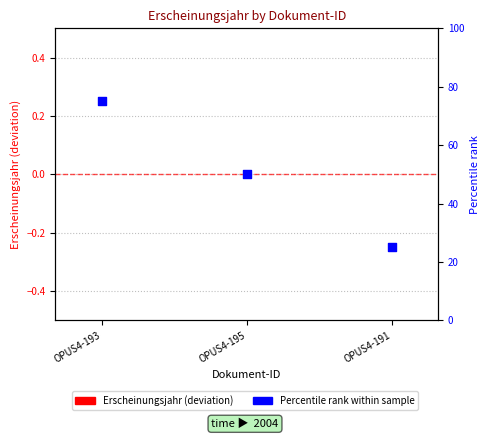

At which category is the sum across all series the highest?

OPUS4-193